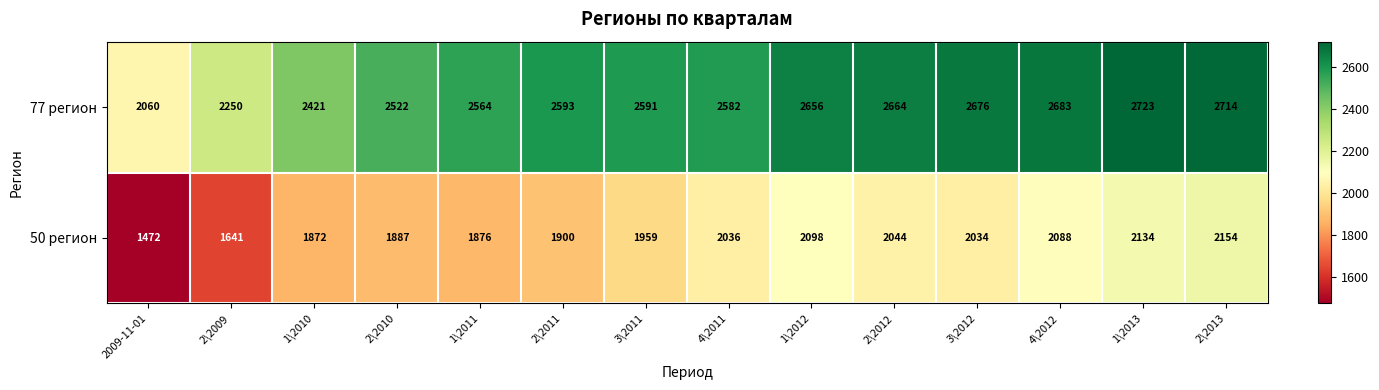

What is the difference between the maximum and minimum values in the 50 регион series?

682